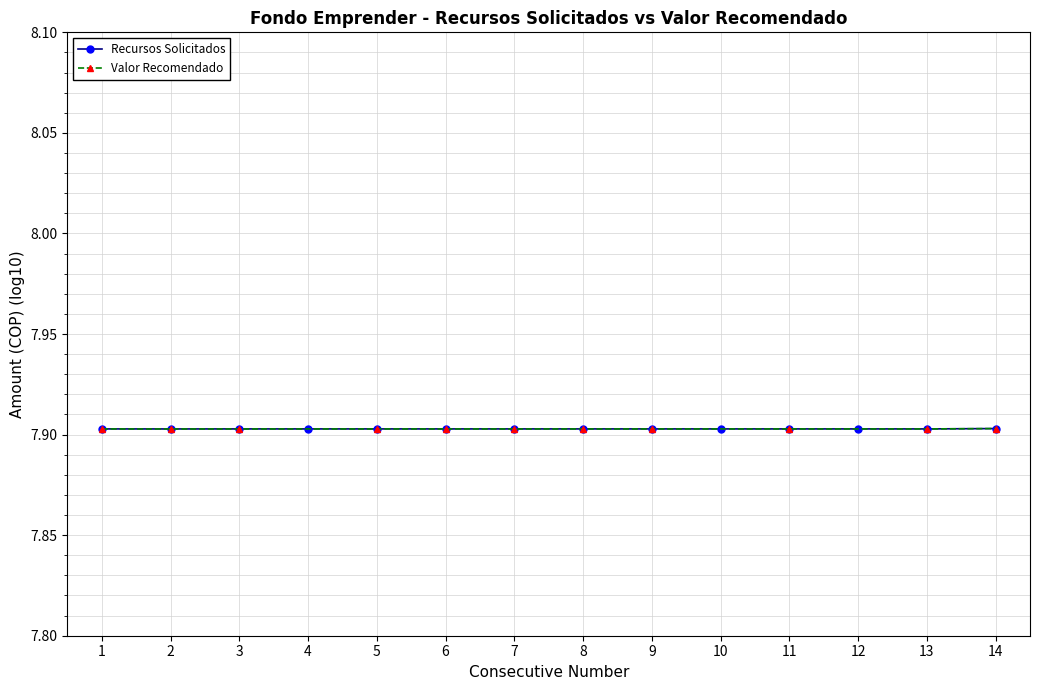

True or false: the data has more than 2 interior local peaks.

False